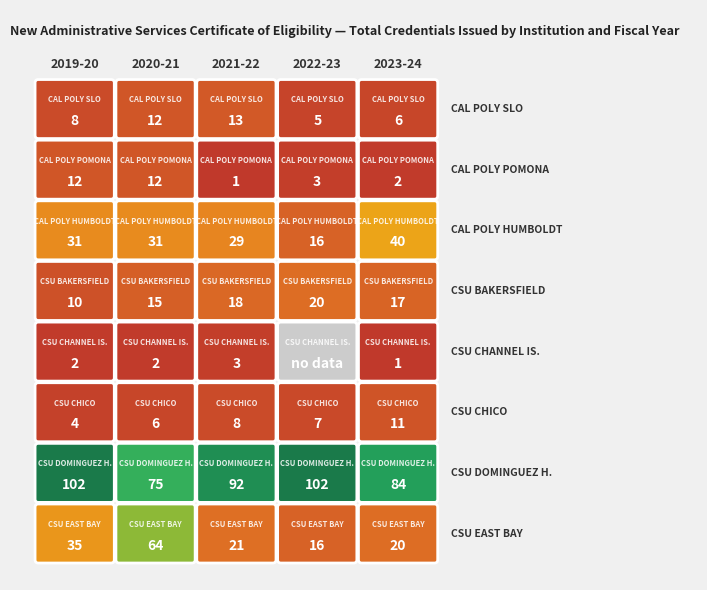

Reading left to right, extract all data points from this chart.

CAL POLY SLO: 0=8	1=12	2=13	3=5	4=6
CAL POLY POMONA: 0=12	1=12	2=1	3=3	4=2
CAL POLY HUMBOLDT: 0=31	1=31	2=29	3=16	4=40
CSU BAKERSFIELD: 0=10	1=15	2=18	3=20	4=17
CSU CHANNEL IS.: 0=2	1=2	2=3	3=0	4=1
CSU CHICO: 0=4	1=6	2=8	3=7	4=11
CSU DOMINGUEZ H.: 0=102	1=75	2=92	3=102	4=84
CSU EAST BAY: 0=35	1=64	2=21	3=16	4=20